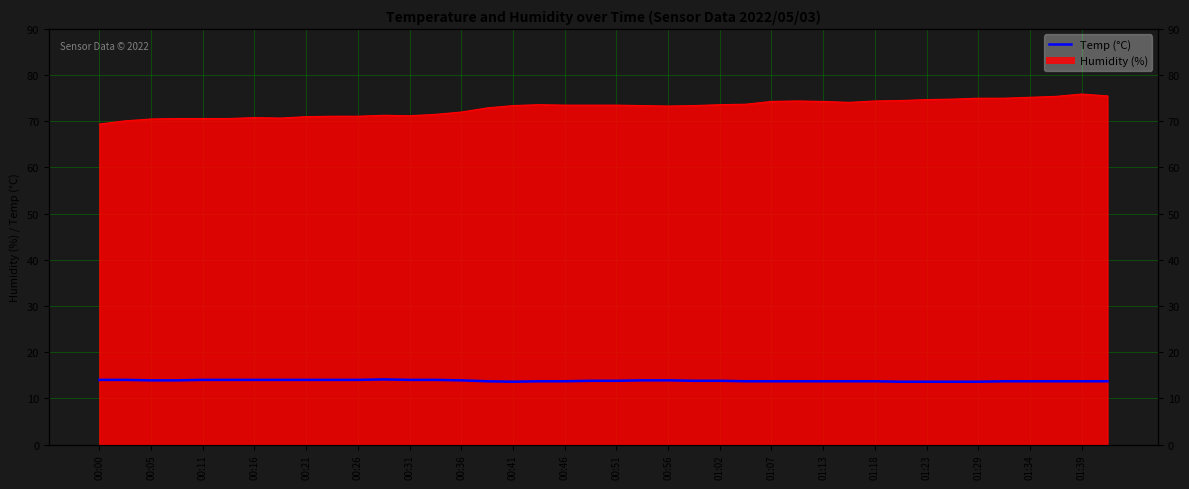

What is the difference between the maximum and minimum values?

0.5